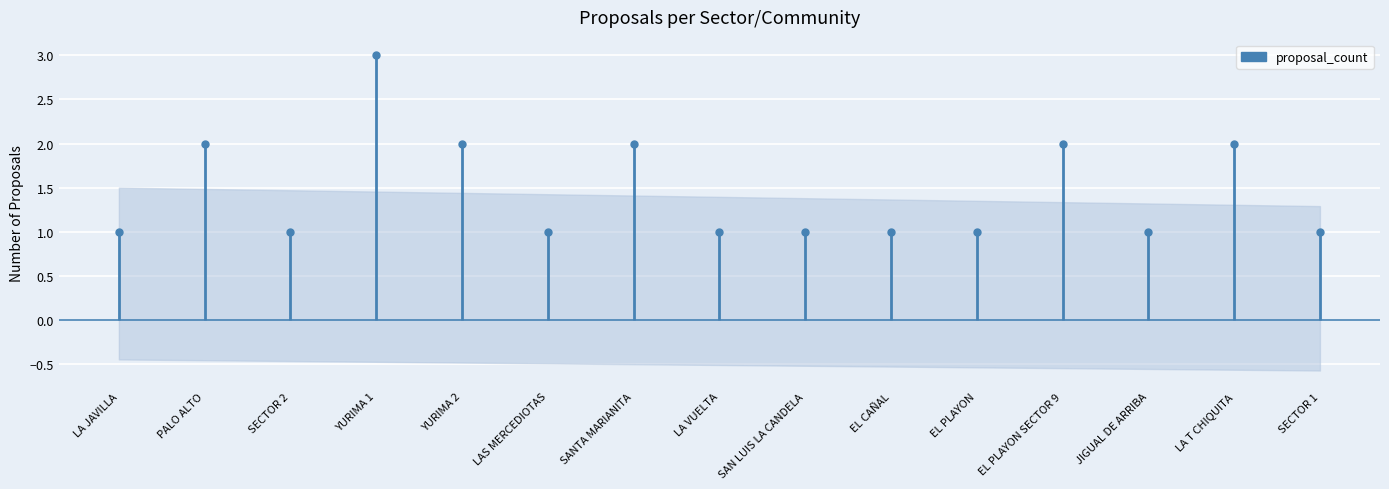

Is this an area chart (filled region under the line)?

No